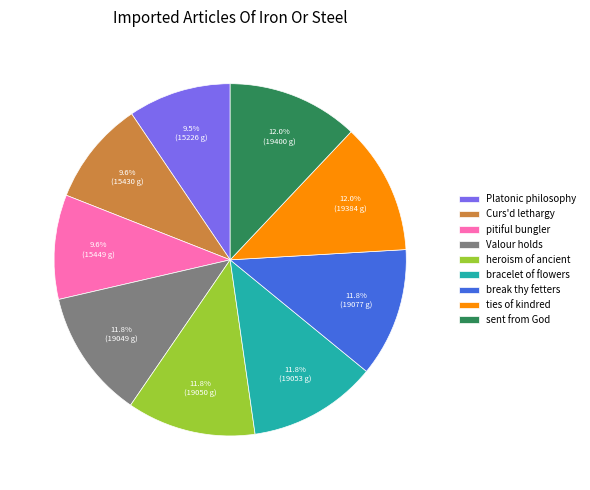

Count the number of slices in the pie.

9